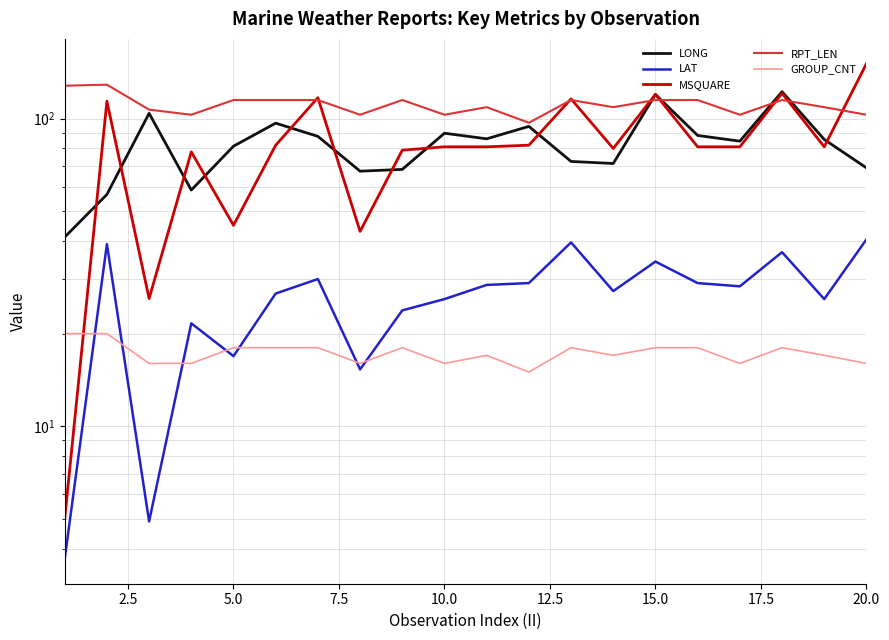

Is this an area chart (filled region under the line)?

No